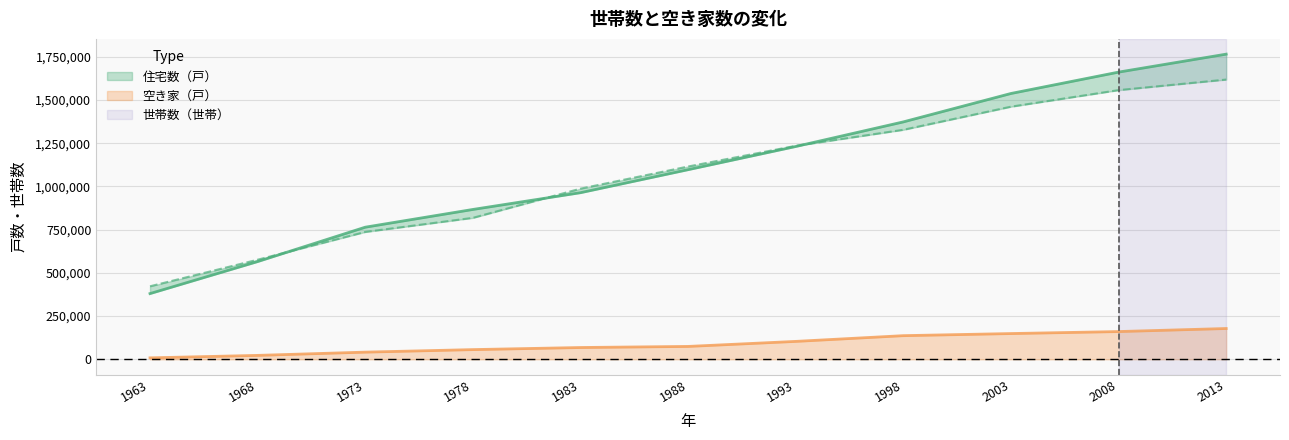

What is the difference between the highest and lowest values at 1968?

553231